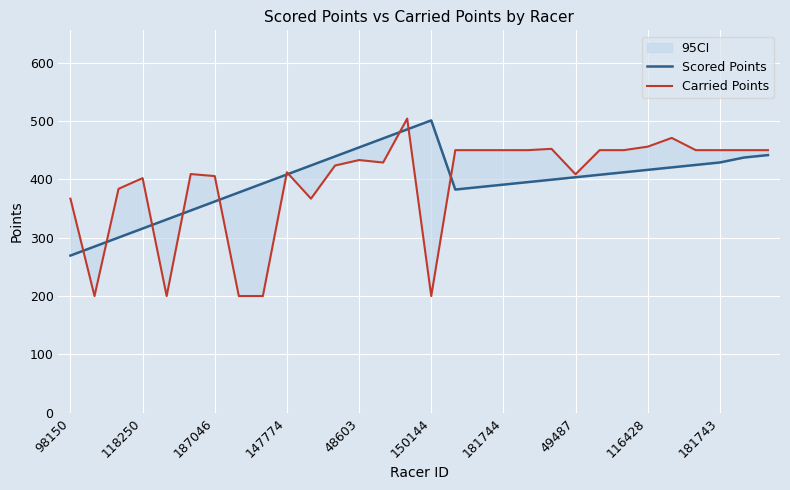

The value of Scored Points at 118250 is 79.2. True or false?

False